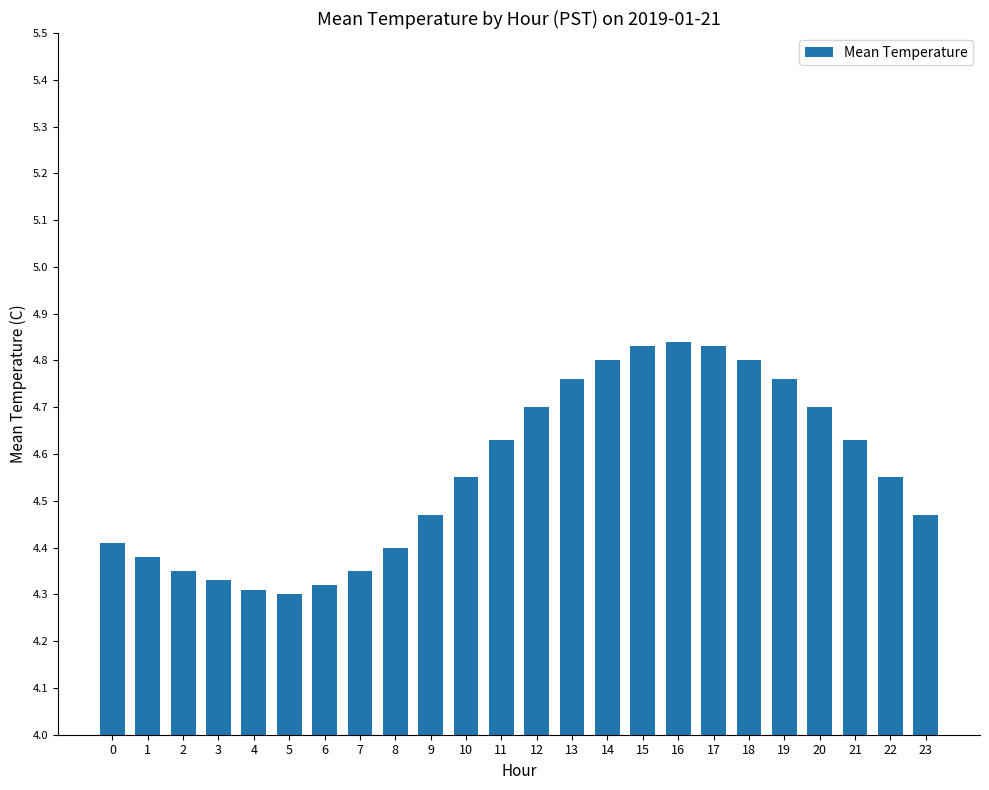

What is the difference between the maximum and minimum values?

0.5